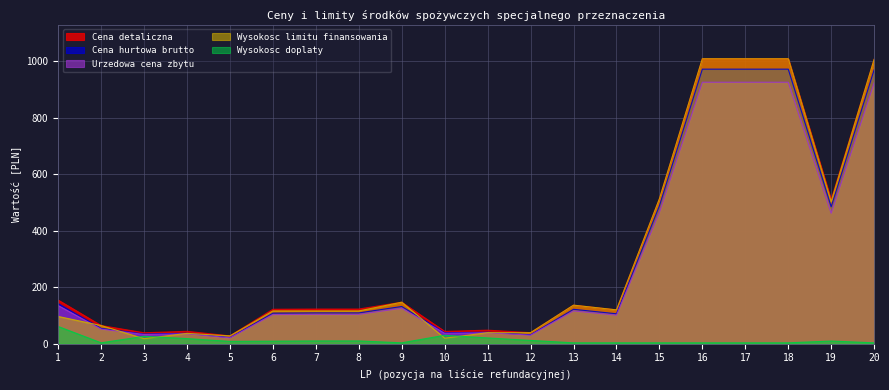

How many data points does each series have?

20